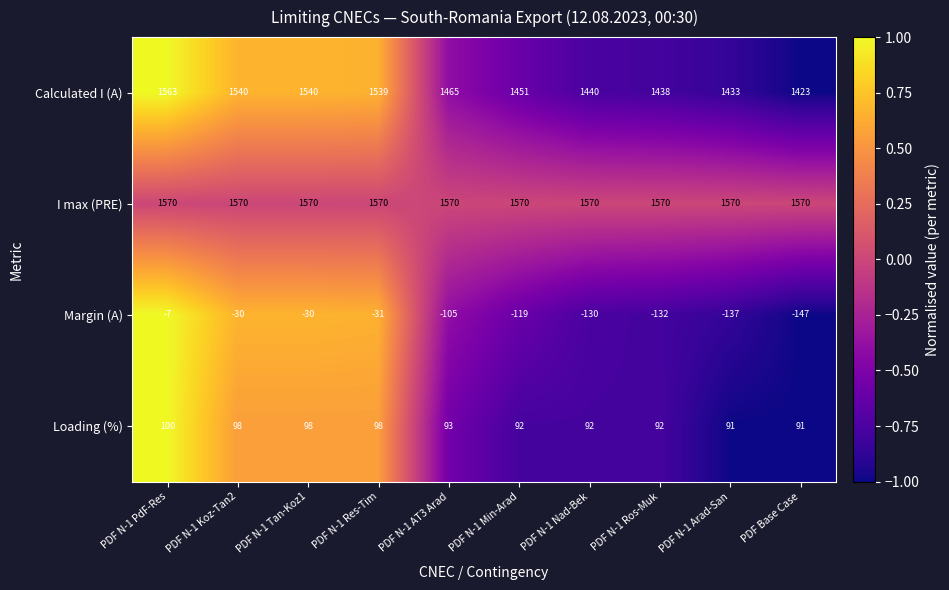

True or false: I max (PRE) has a value of 1570 at PDF N-1 Res-Tim.

True